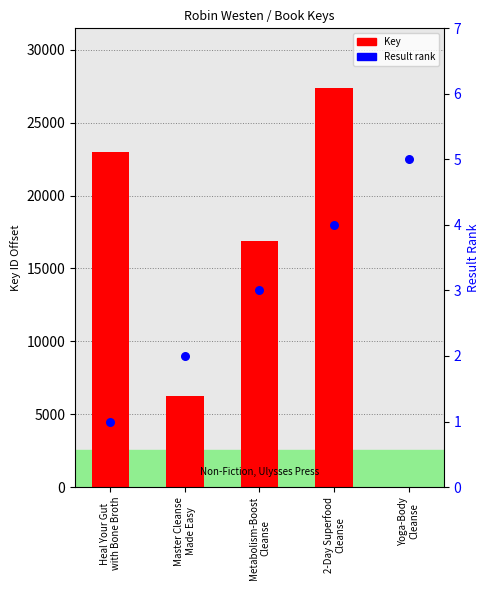

At how many categories does at least one series exceed 6803?

3